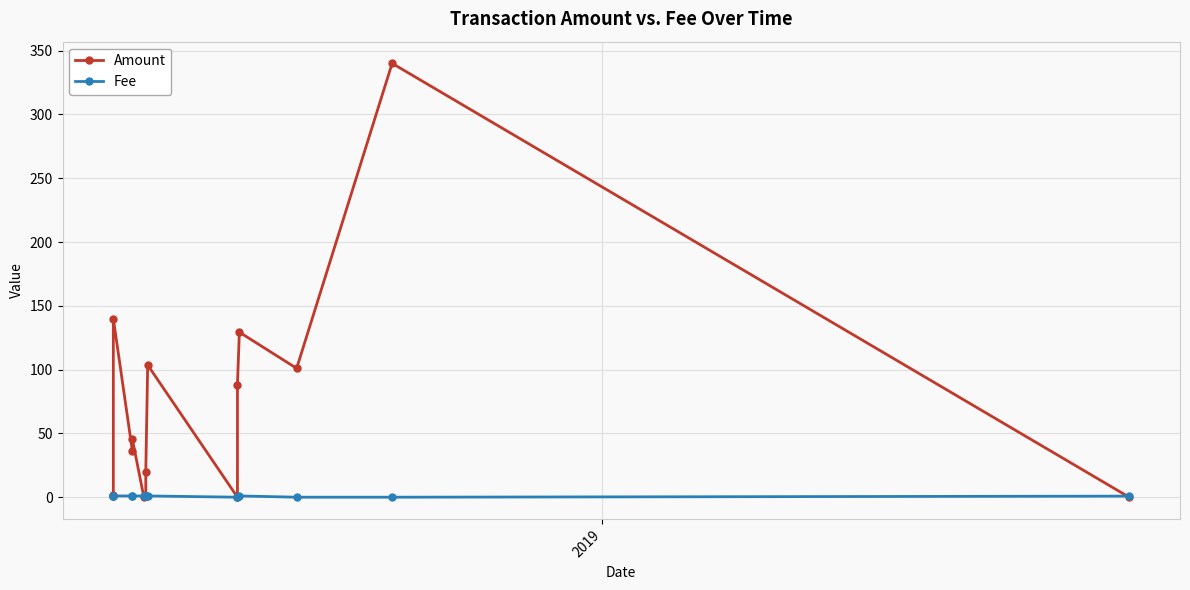

What is the sum of all Amount values?

1007.3